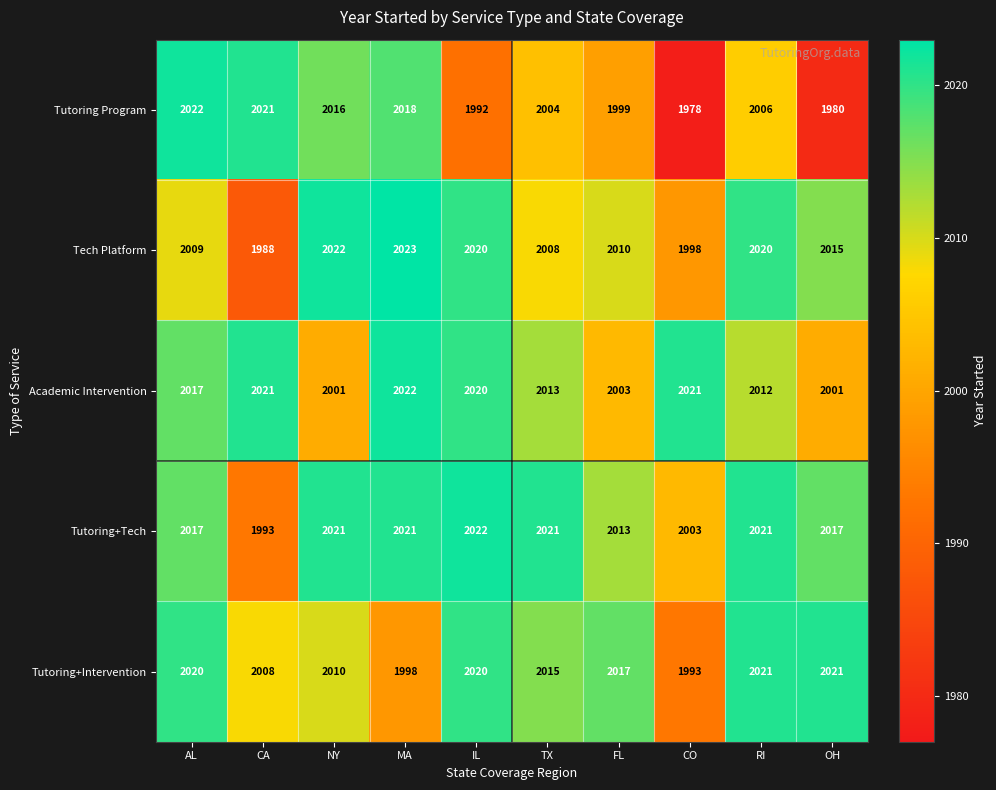

The value of Tech Platform at FL is 2010. True or false?

True